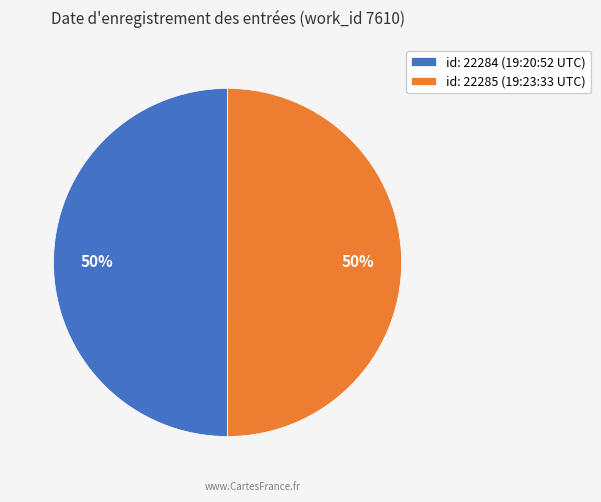

What percentage is the id: 22285 (19:23:33 UTC) slice, to the nearest percent?

50%